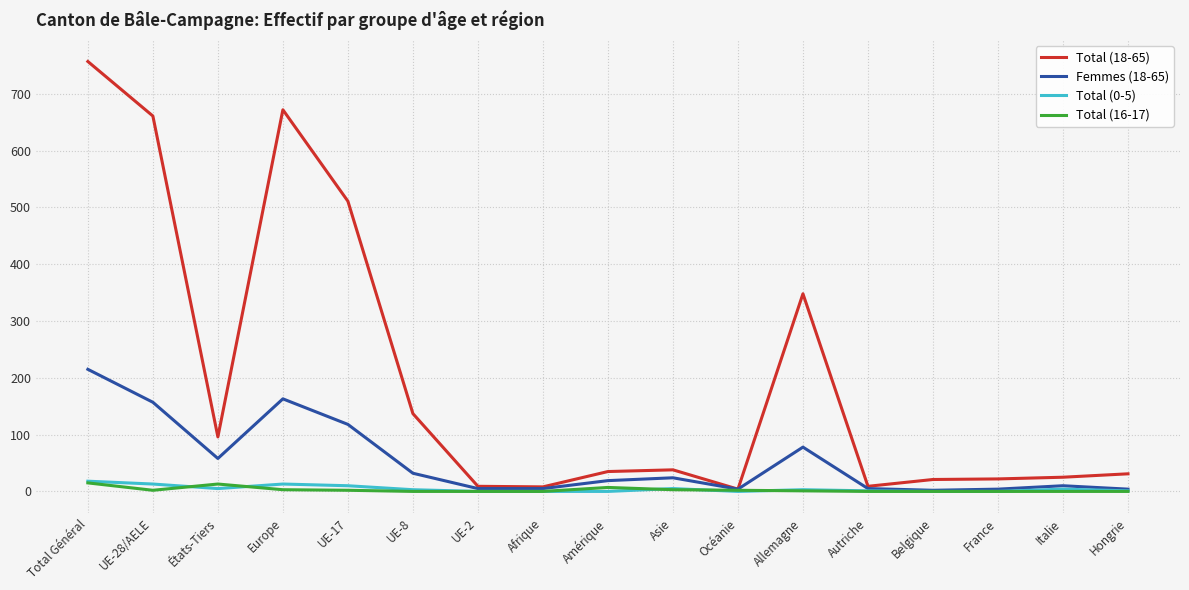

What value does the Total (18-65) series have at Hongrie?

31